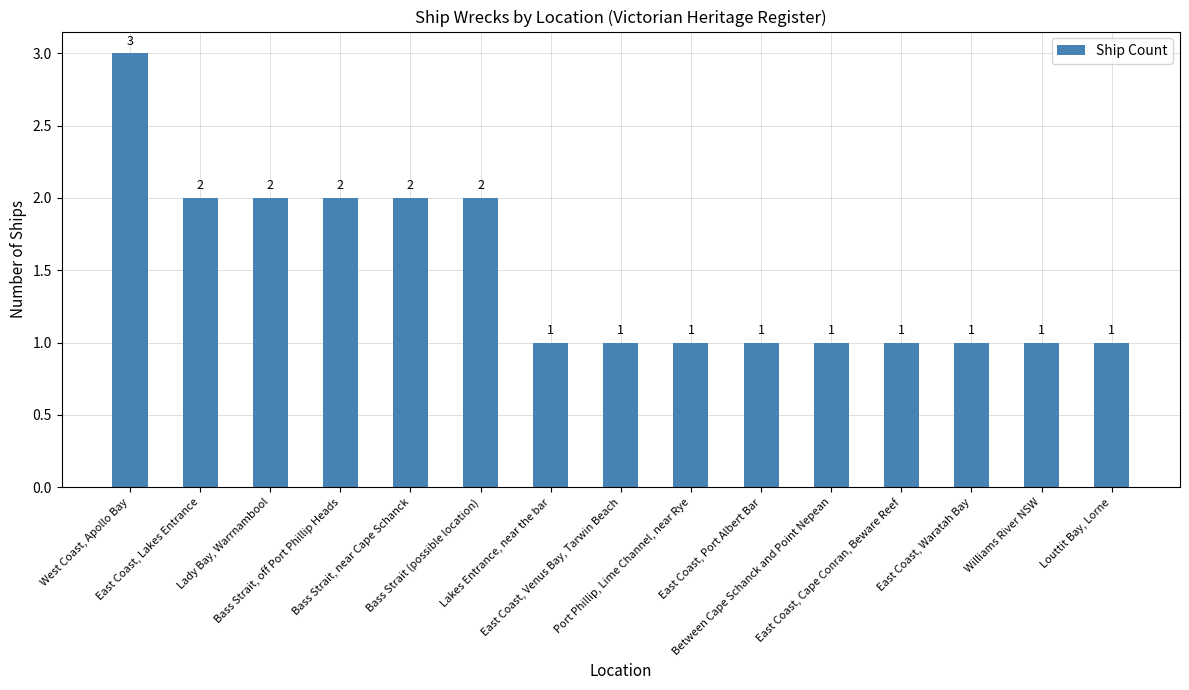

Approximately how many times larger is the value at Bass Strait, off Port Phillip Heads compared to West Coast, Apollo Bay?

0.7